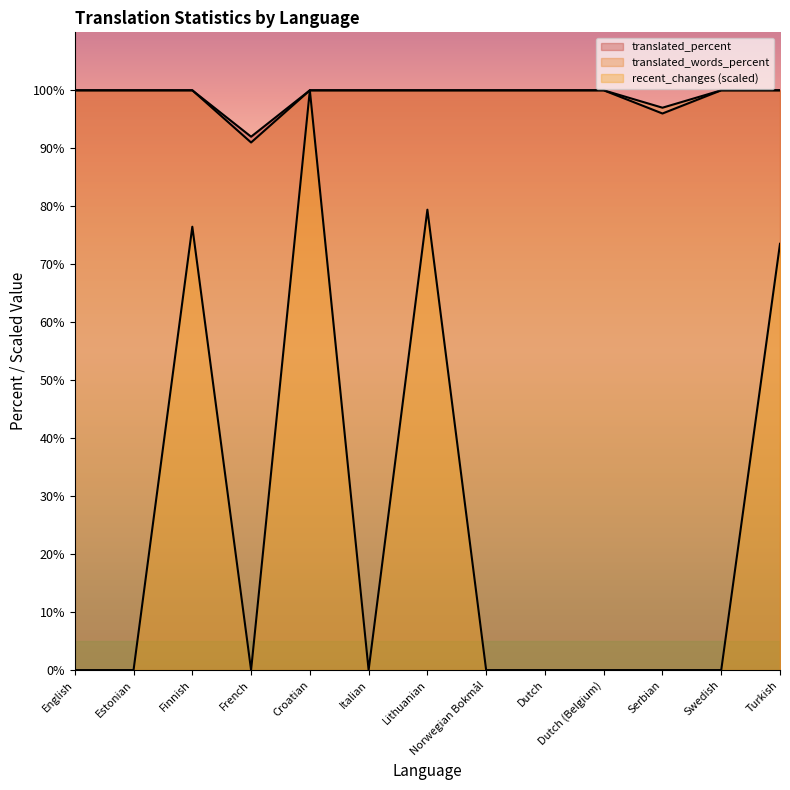

How many interior local valleys does the translated series have?

2